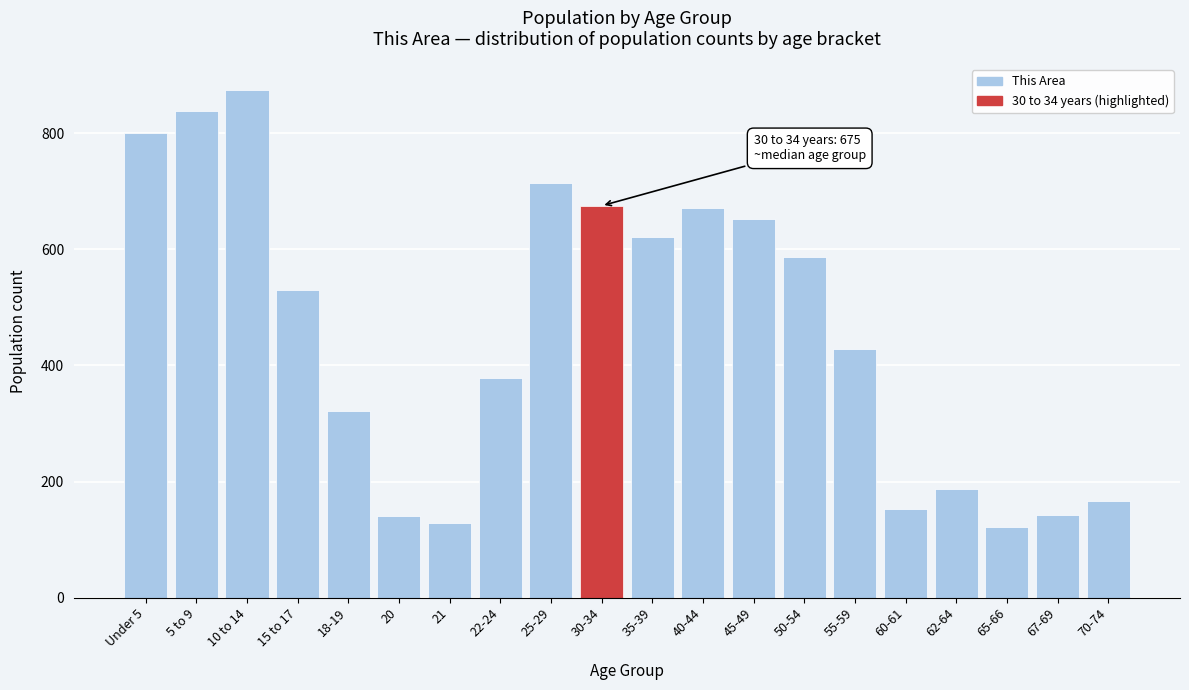

Approximately how many times larger is the value at 40-44 compared to 55-59?

1.6